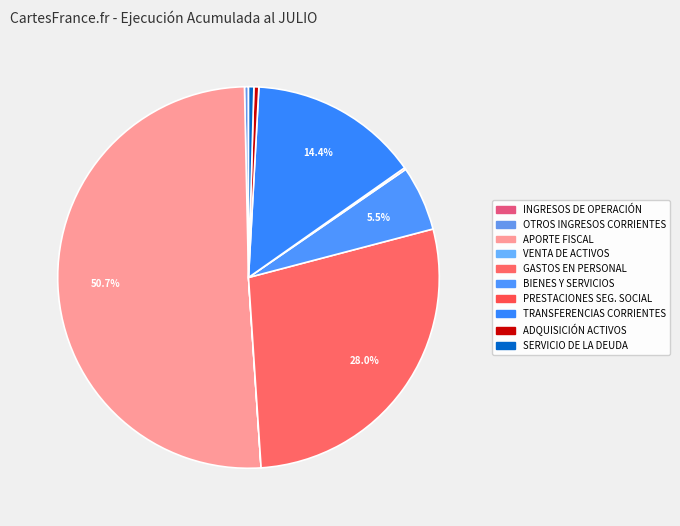

Between OTROS INGRESOS CORRIENTES and SERVICIO DE LA DEUDA, which is larger?

SERVICIO DE LA DEUDA